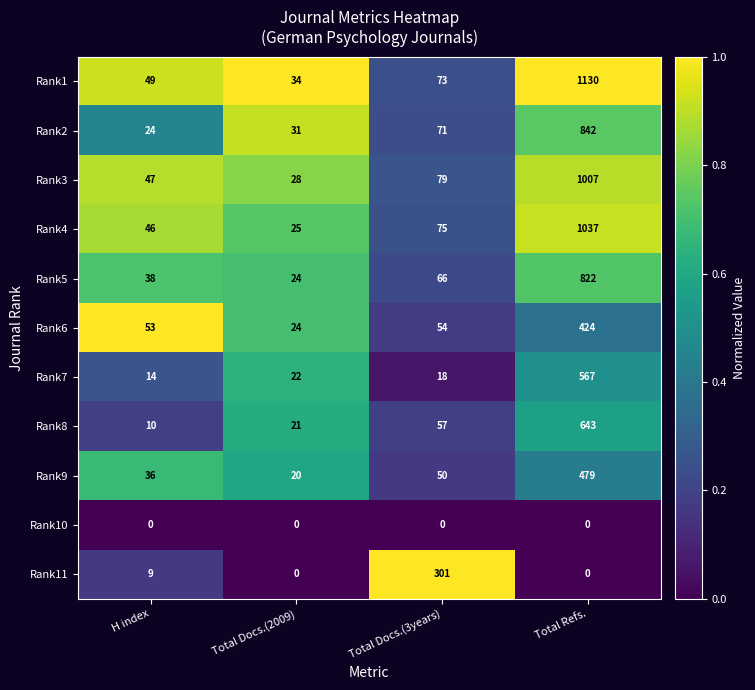

What is the total value across all series at Total Docs.(2009)?

229